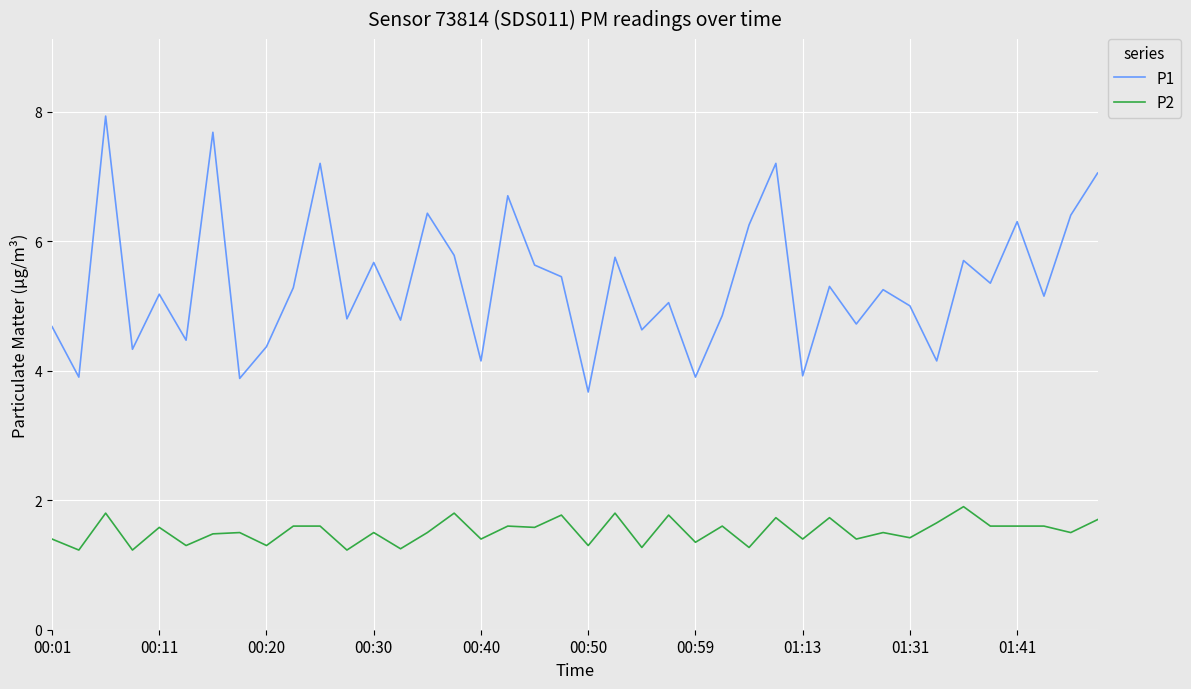

What is the maximum value shown in the chart?

7.9